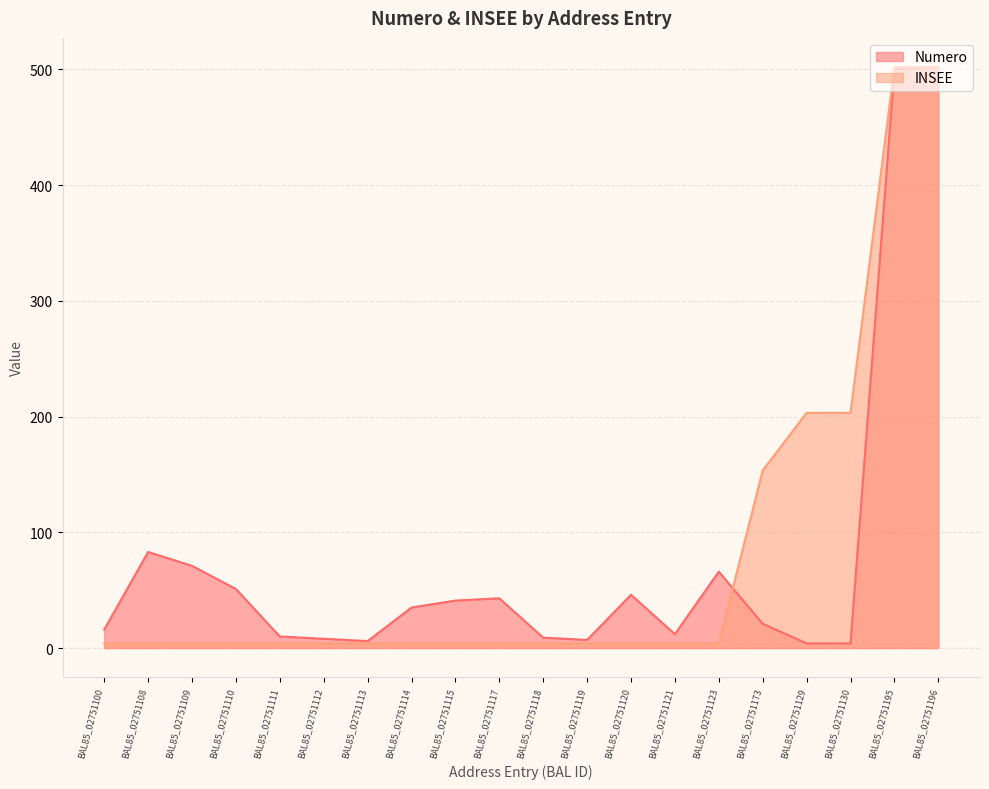

At which category is the sum across all series the highest?

BAL85_02751196